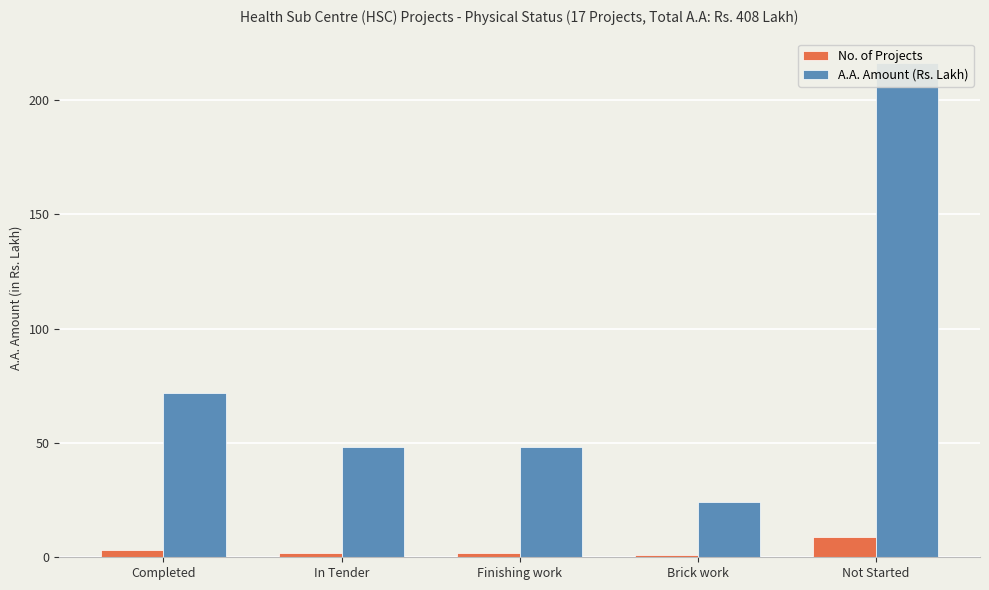

How many A.A. Amount (Rs. Lakh) values are between 48 and 72?

3